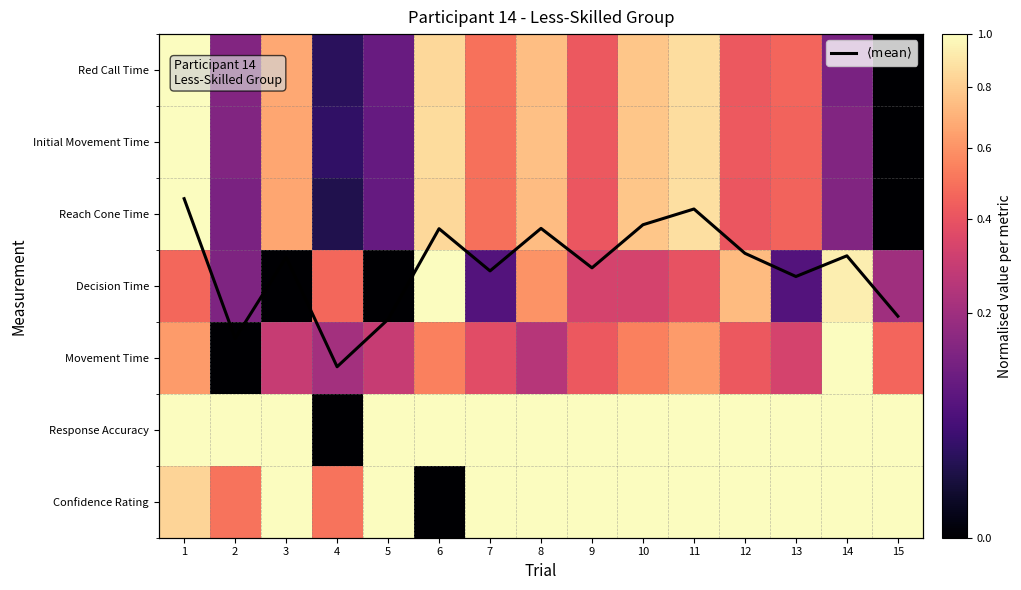

What is the average value of the Reach Cone Time series?

0.5